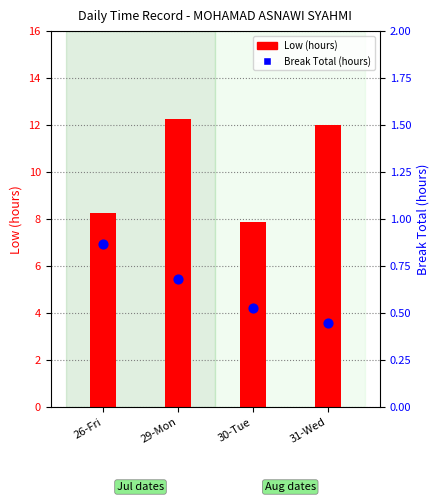

What are all the series names shown in the legend?

Low (hours), Break Total (hours)